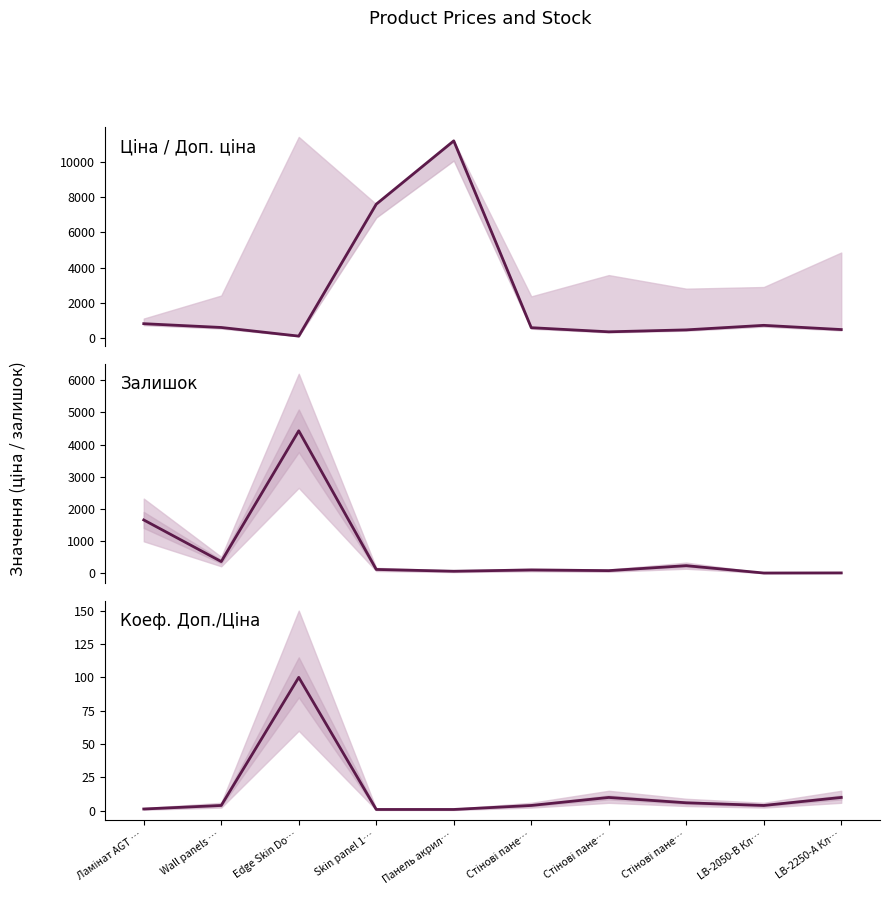

In Доп./Ціна, how many points are higher than both neighbors (excluding endpoints)?

2